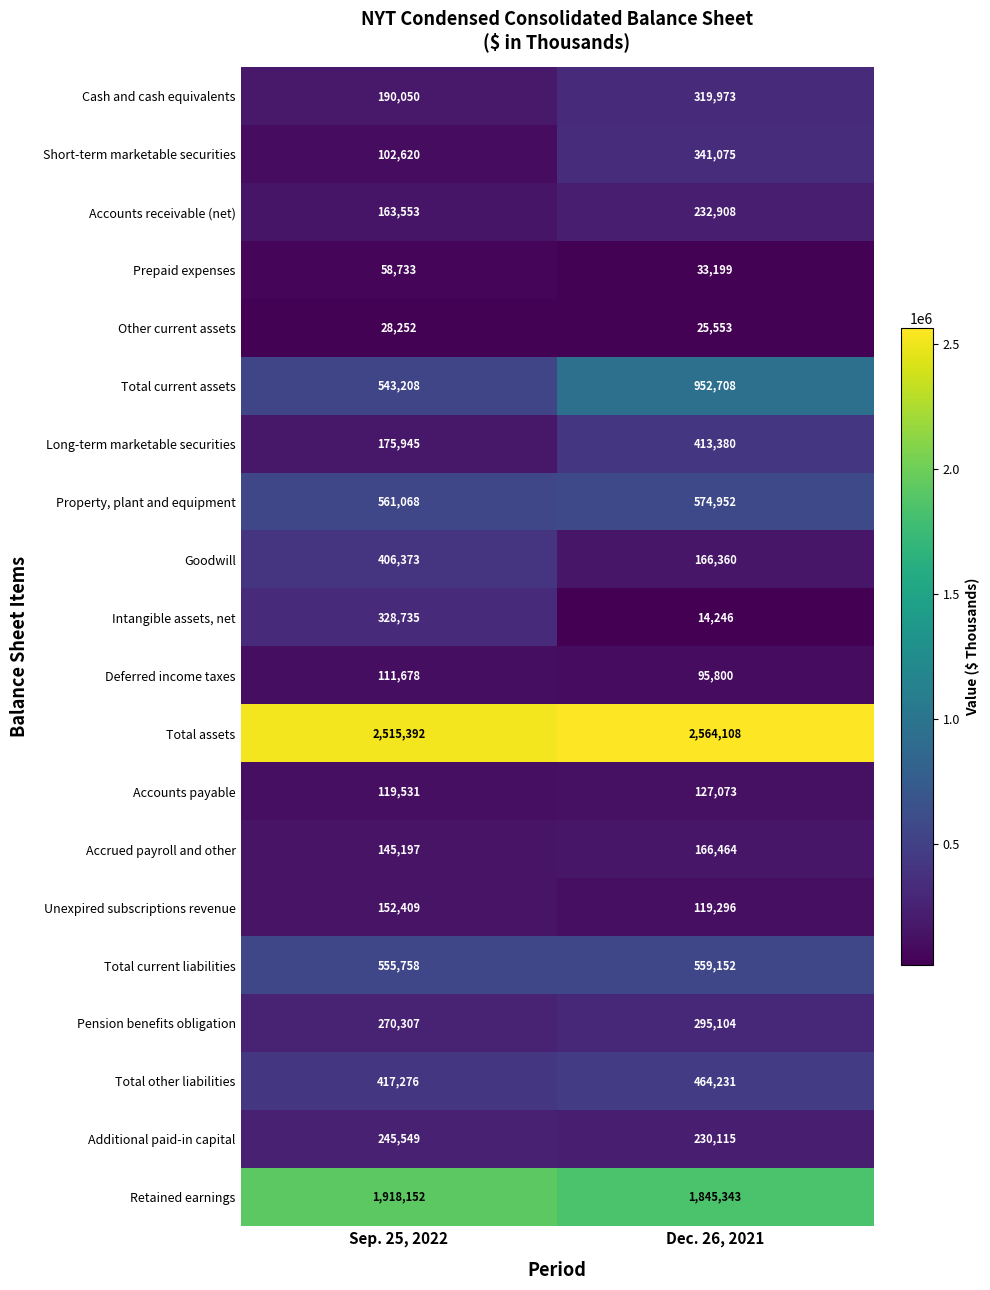

What is the difference between the Unexpired subscriptions revenue values at Dec. 26, 2021 and Sep. 25, 2022?

33113